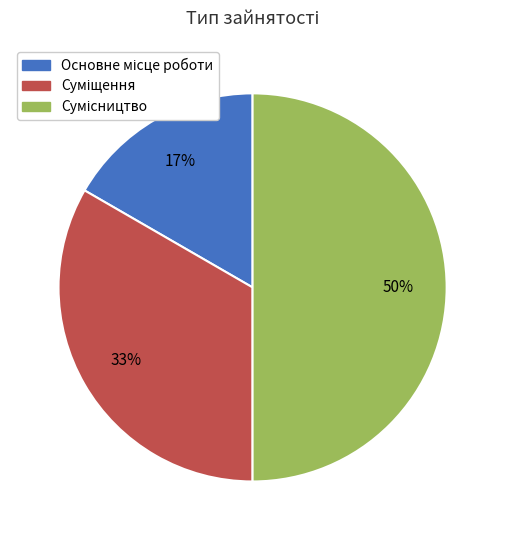

To the nearest percent, what is the average slice percentage?

33%